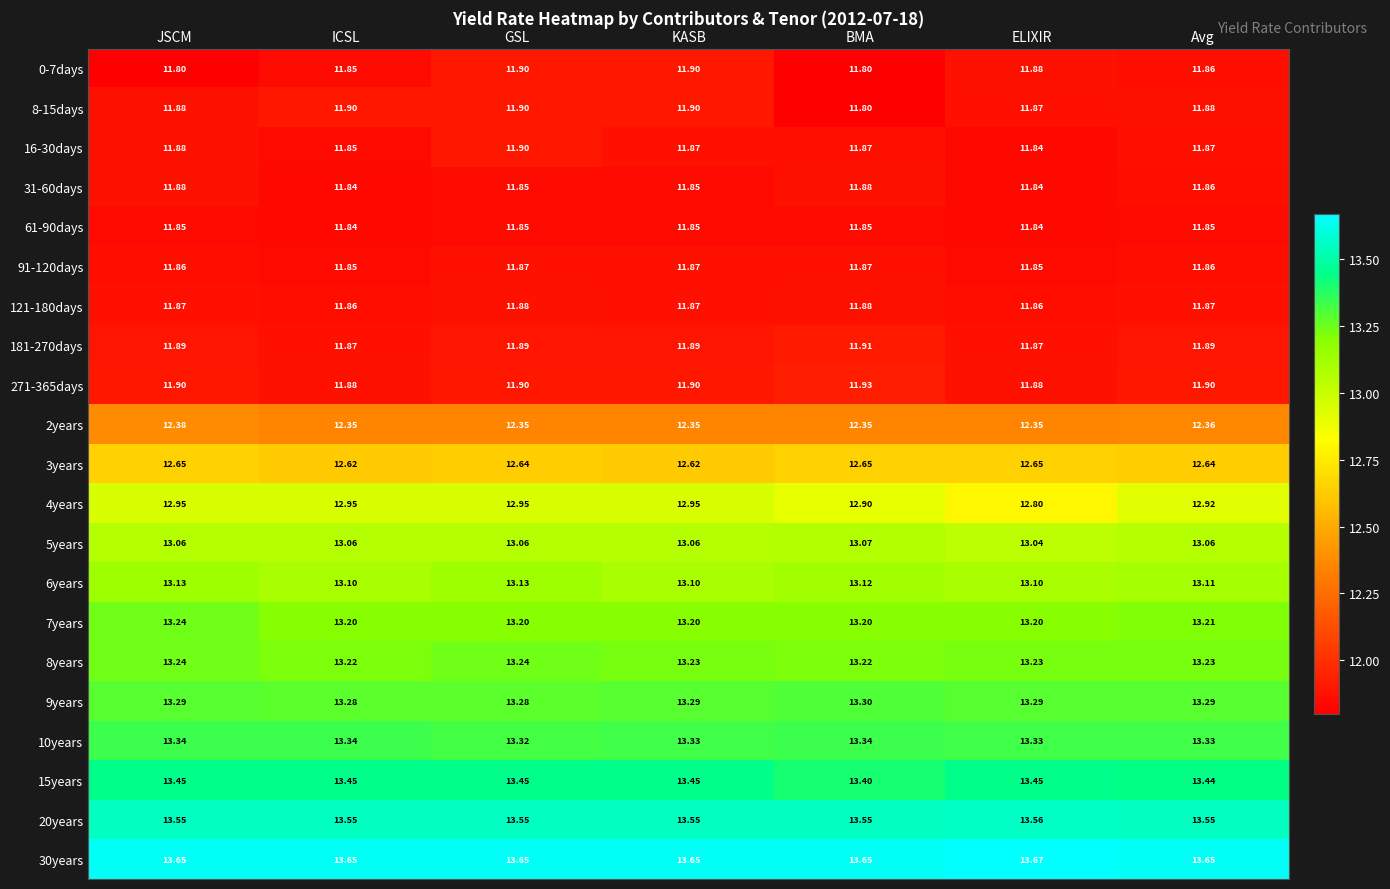

Is the value of 4years at JSCM greater than the value of 9years at GSL?

No